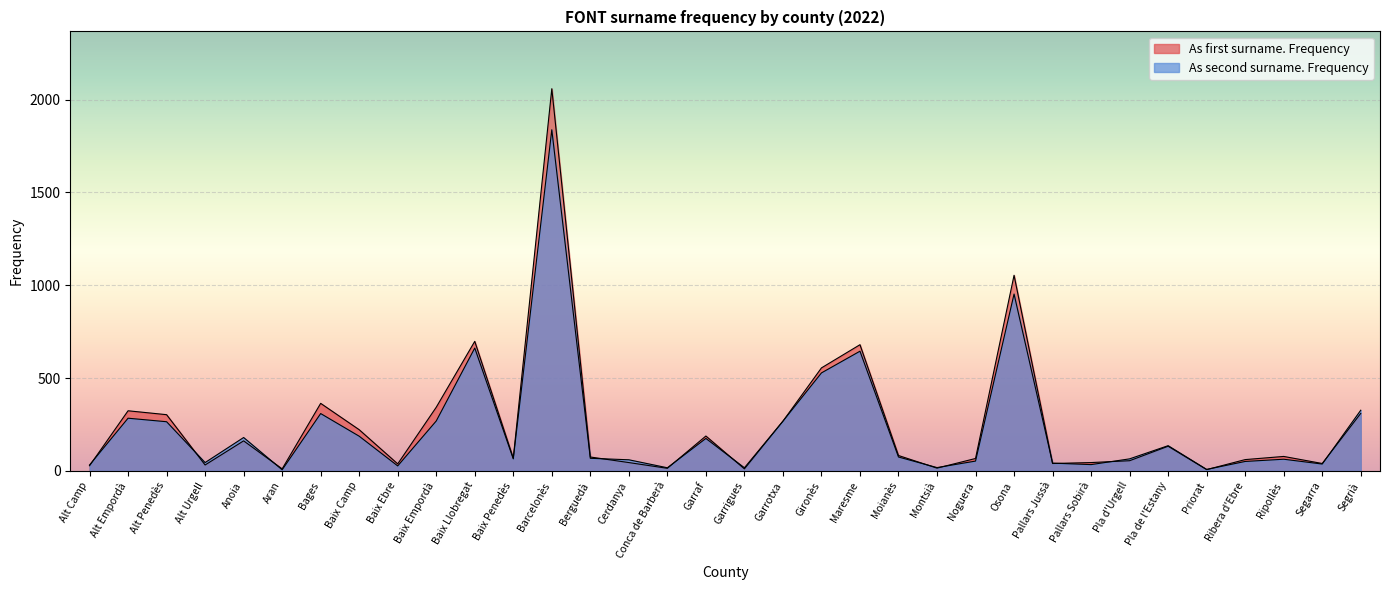

Which series has the widest spread of values?

As first surname. Frequency